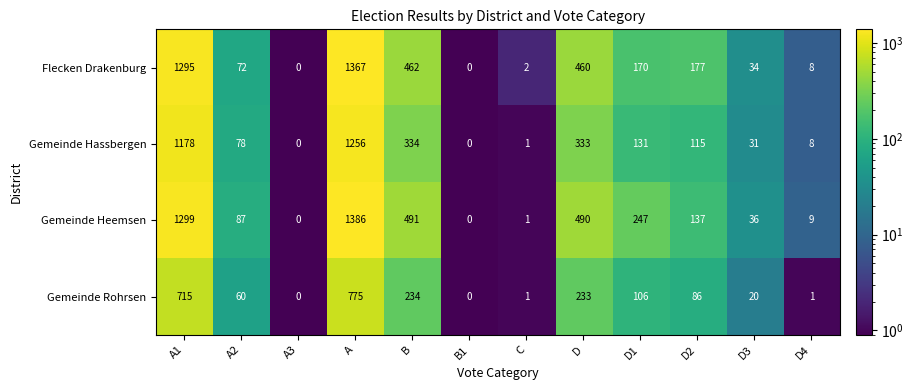

How many data points does each series have?

12